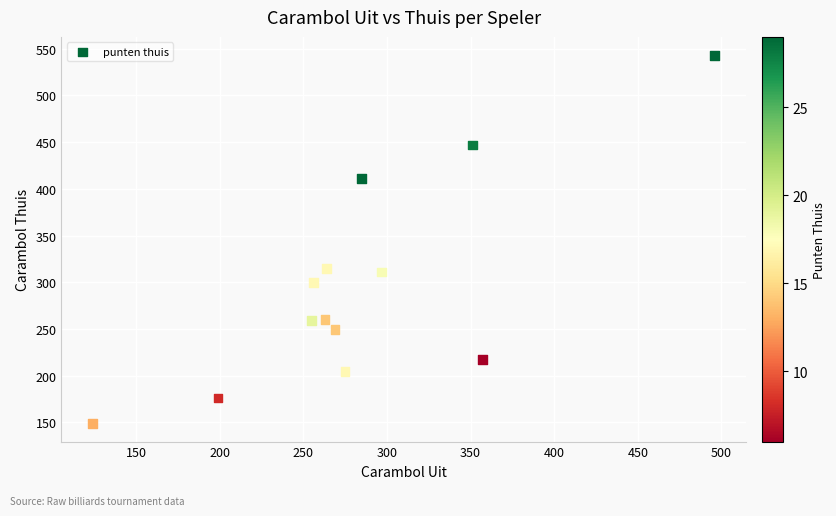

What is the range of Y values (max minus min)?

394